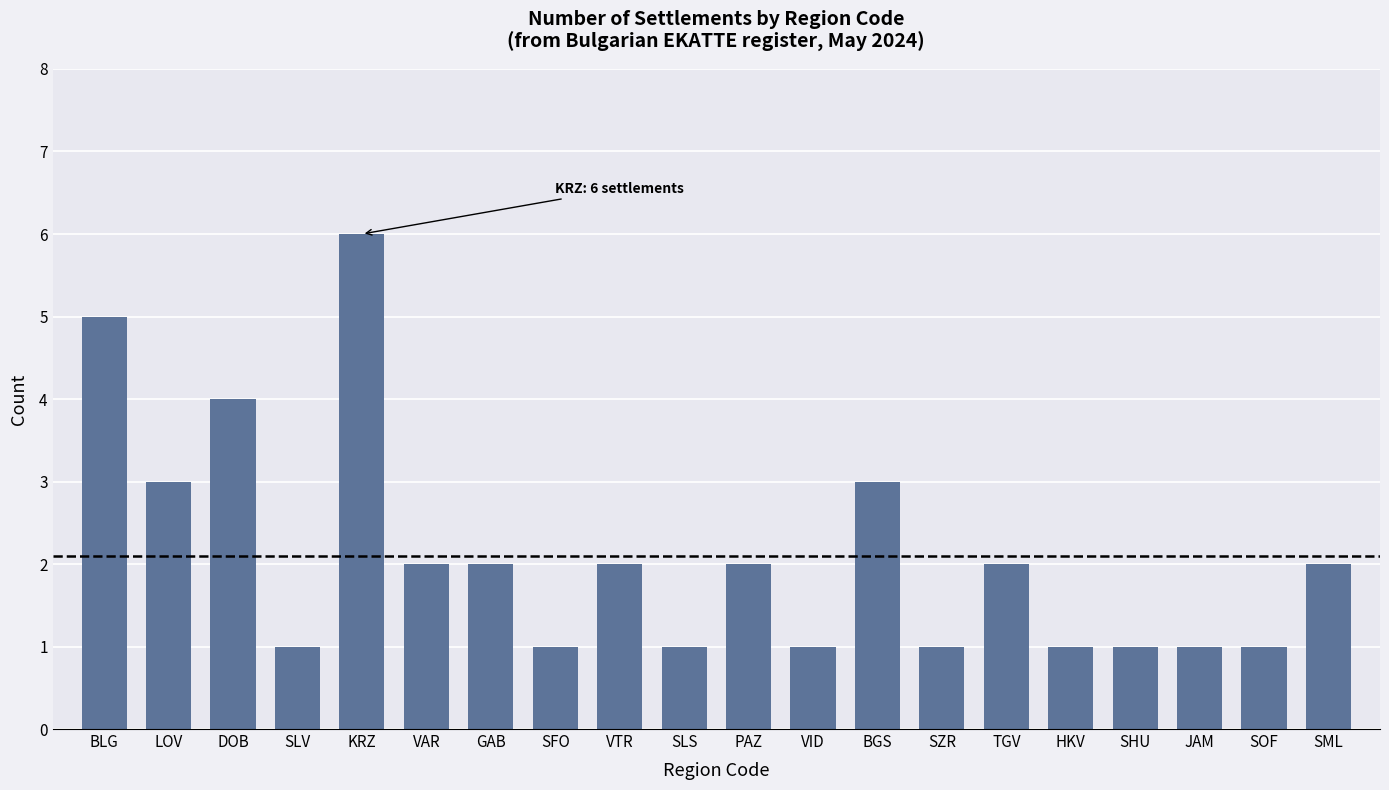

Is it true that the value at SLV is 1?

True